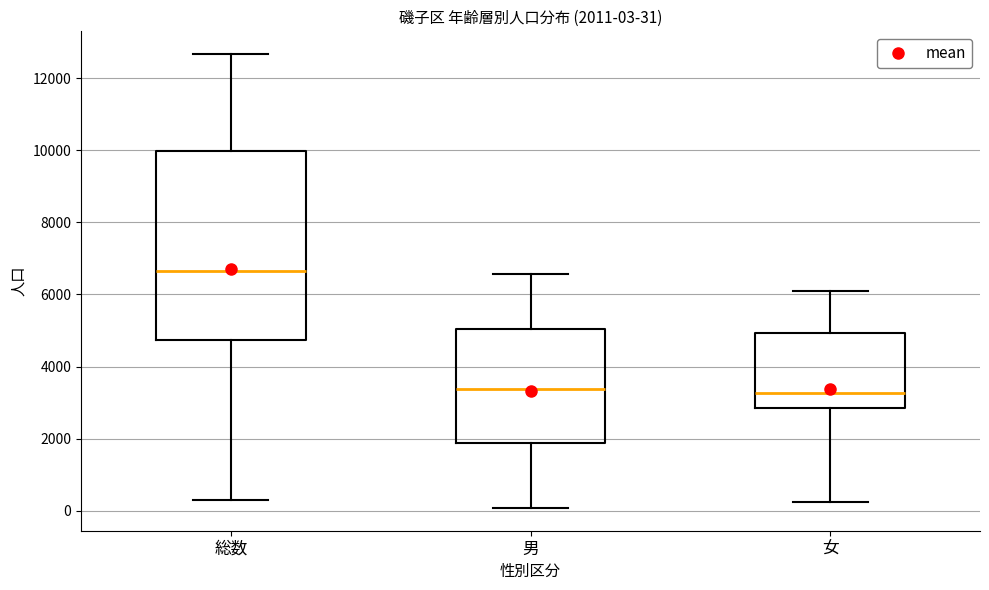

Comparing the boxes themselves (not the whiskers), which one is the tallest?

総数